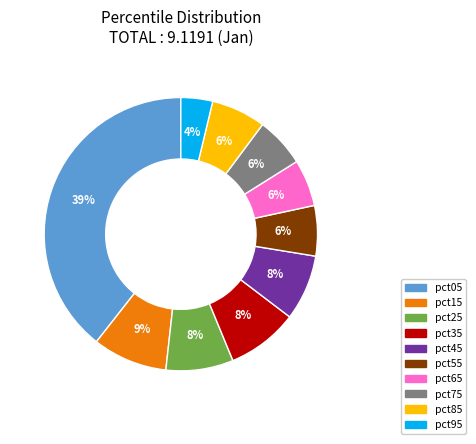

What percentage is the pct35 slice, to the nearest percent?

8%